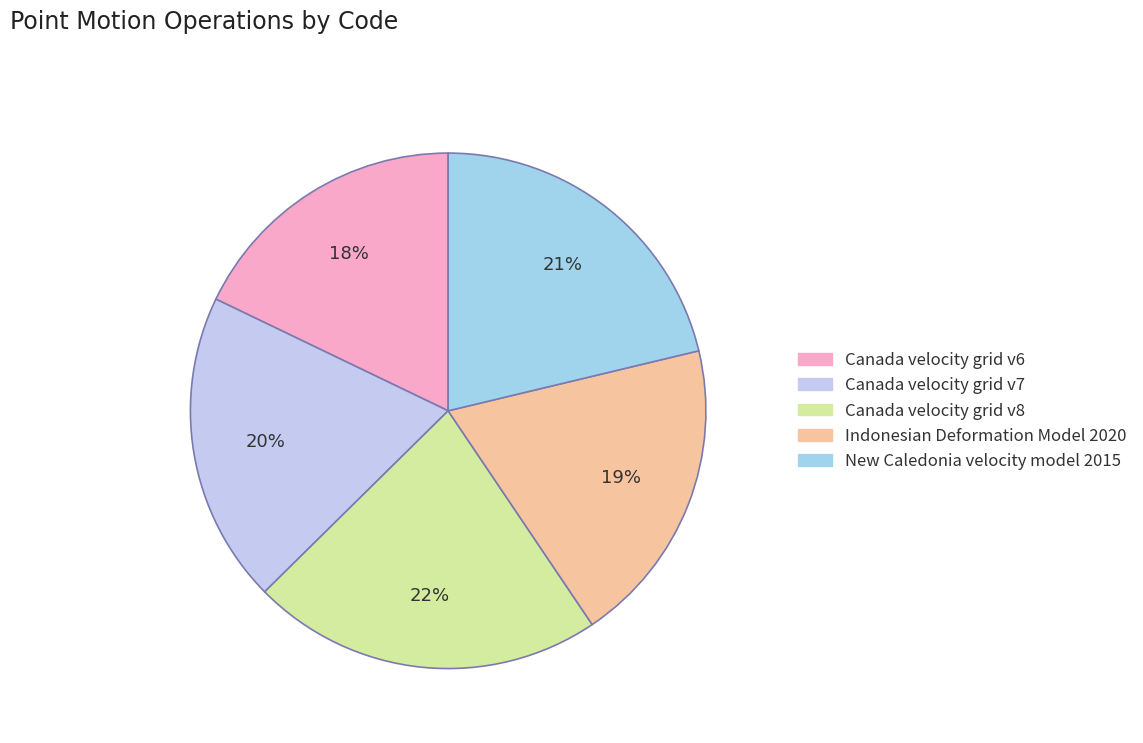

To the nearest percent, what percentage of the pie is New Caledonia velocity model 2015?

21%